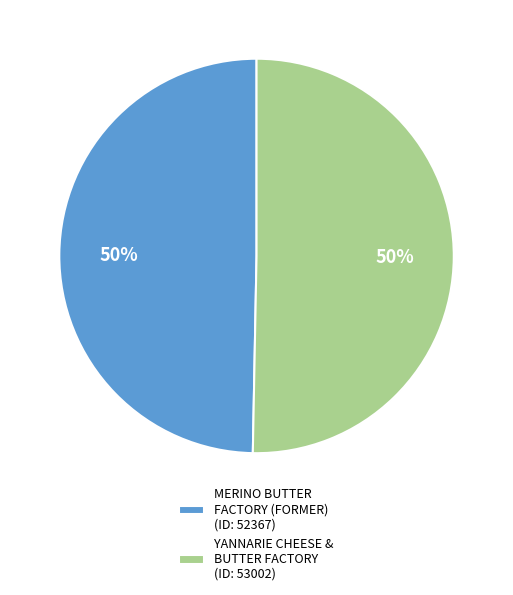

Is it true that YANNARIE CHEESE & BUTTER FACTORY is 50% of the pie?

True